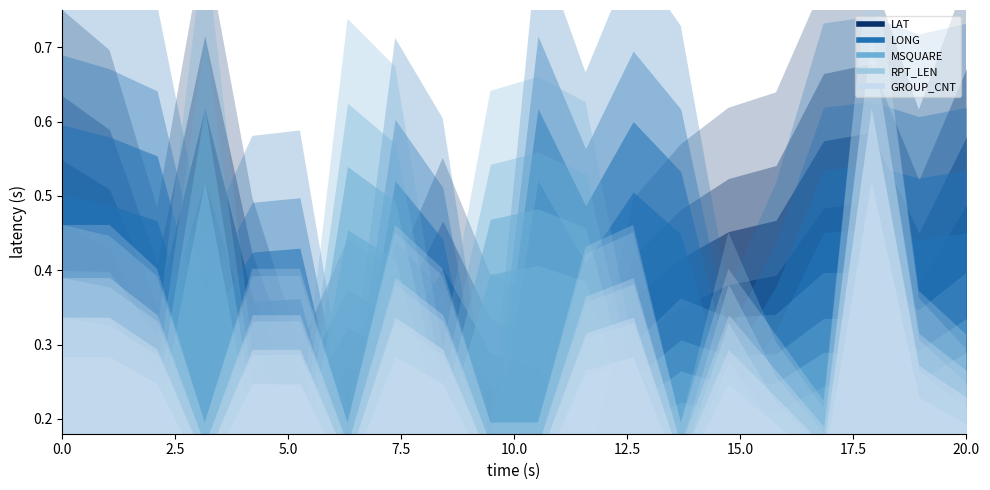

At which category does the chart reach its minimum across all series?

11